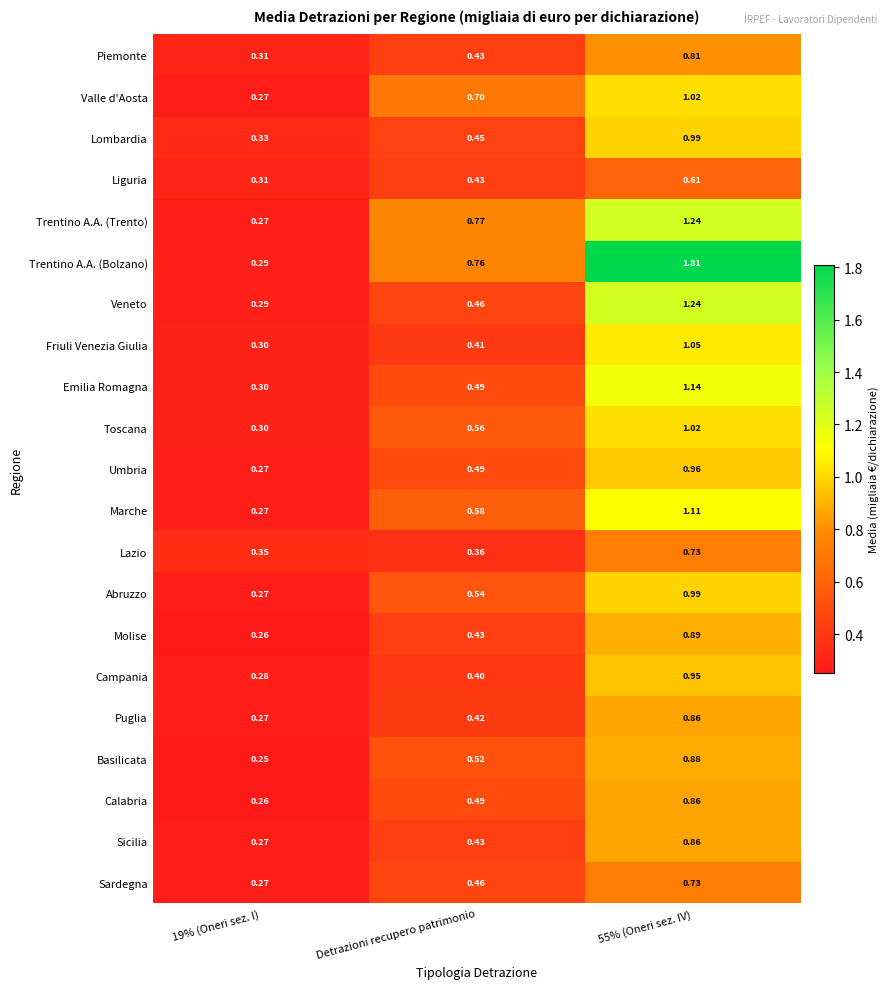

Which series has the widest spread of values?

Trentino A.A. (Bolzano)